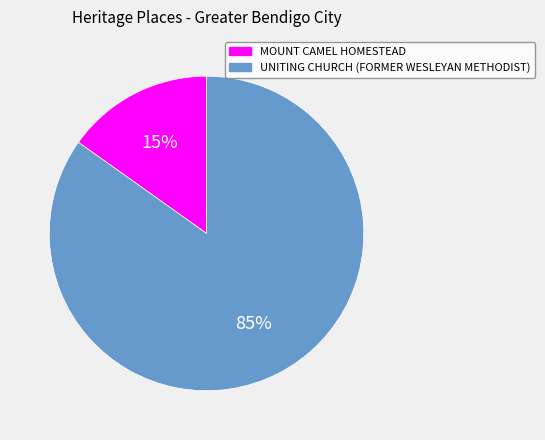

The UNITING CHURCH (FORMER WESLEYAN METHODIST) slice represents 85% of the pie. True or false?

True